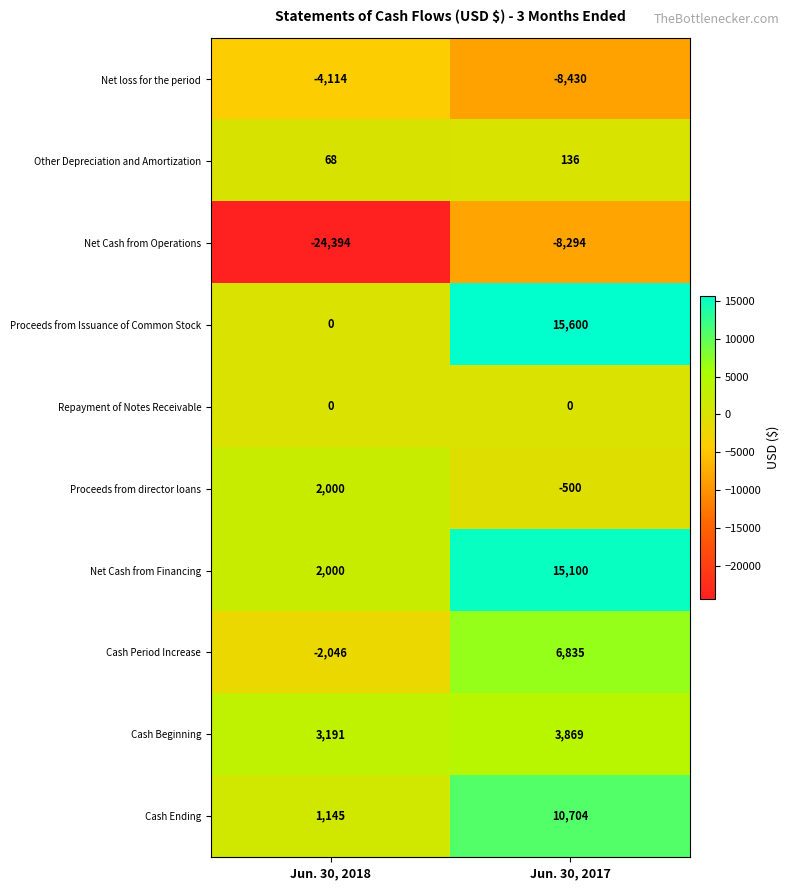

Which category has the lowest value across all series?

Jun. 30, 2018